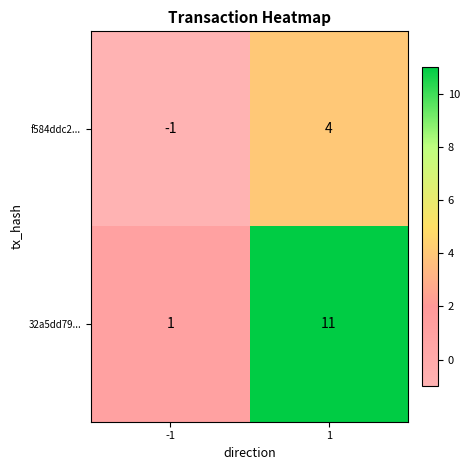

Which label corresponds to the smallest value in the chart?

-1